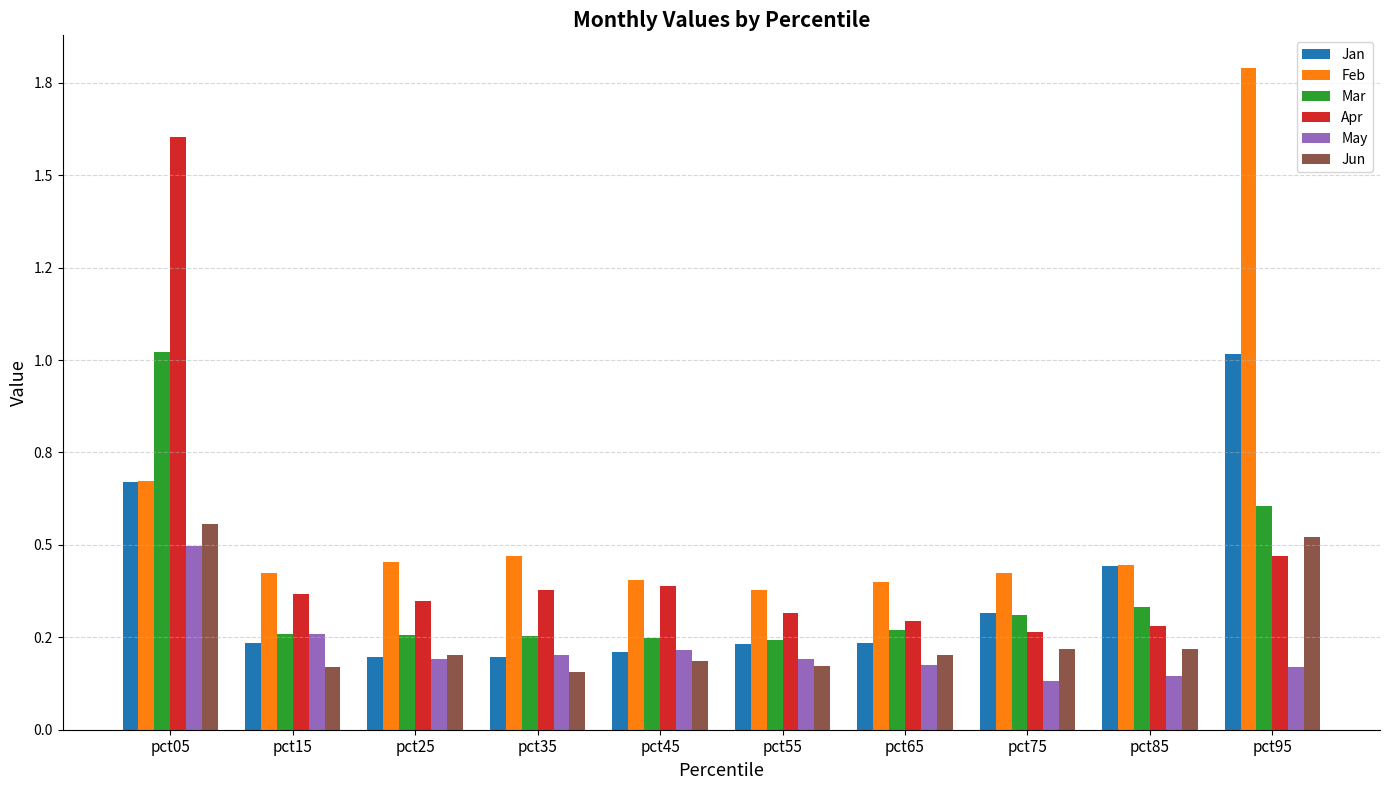

Which series has the widest spread of values?

Feb